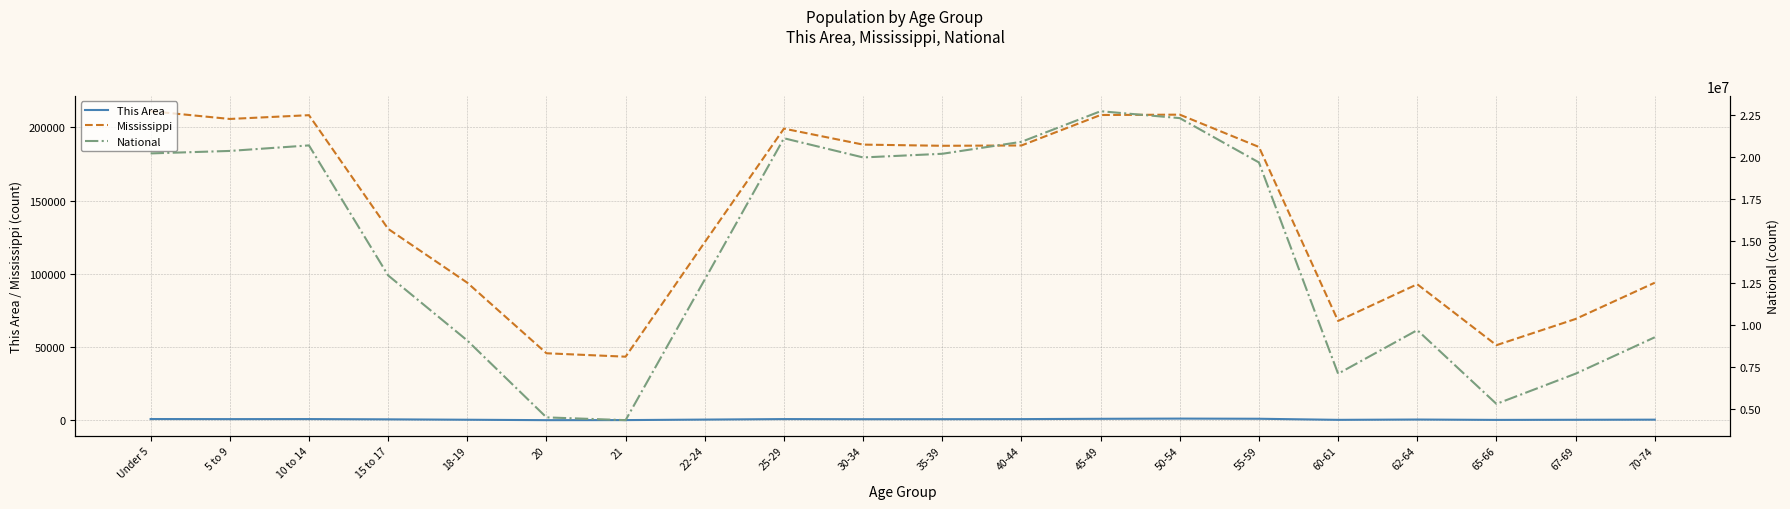

True or false: National and Mississippi cross at least once.

False